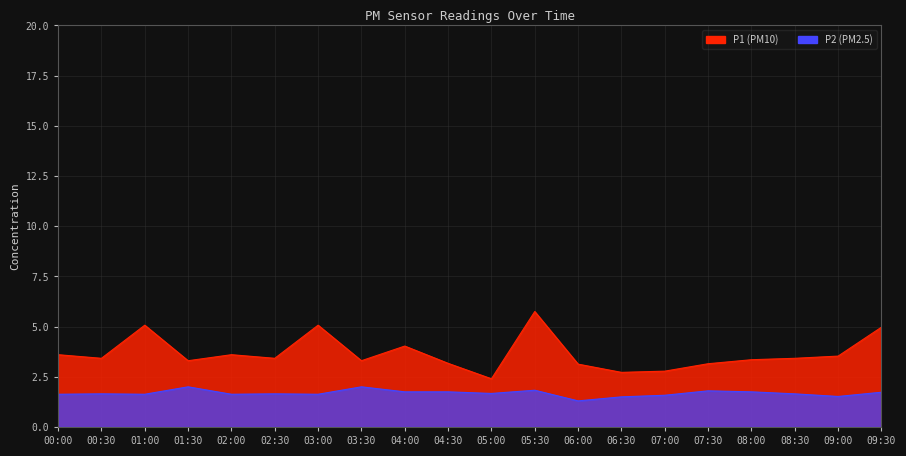

At which category does P1 reach its first local valley?

00:30